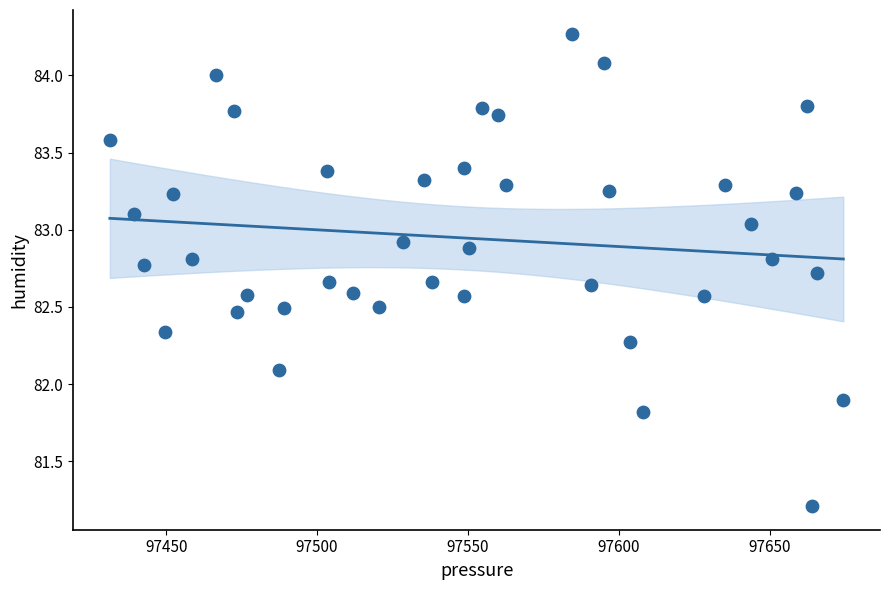

What is the range of X values (max minus min)?

243.1